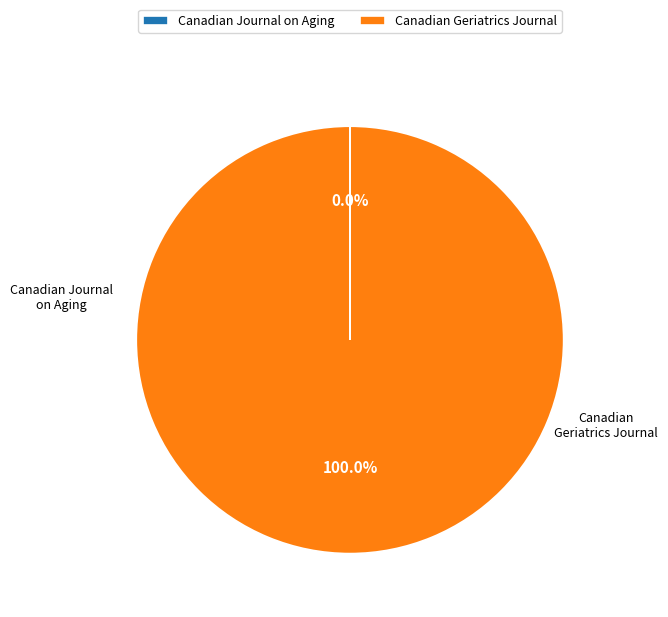

Which category accounts for the majority?

Canadian Geriatrics Journal